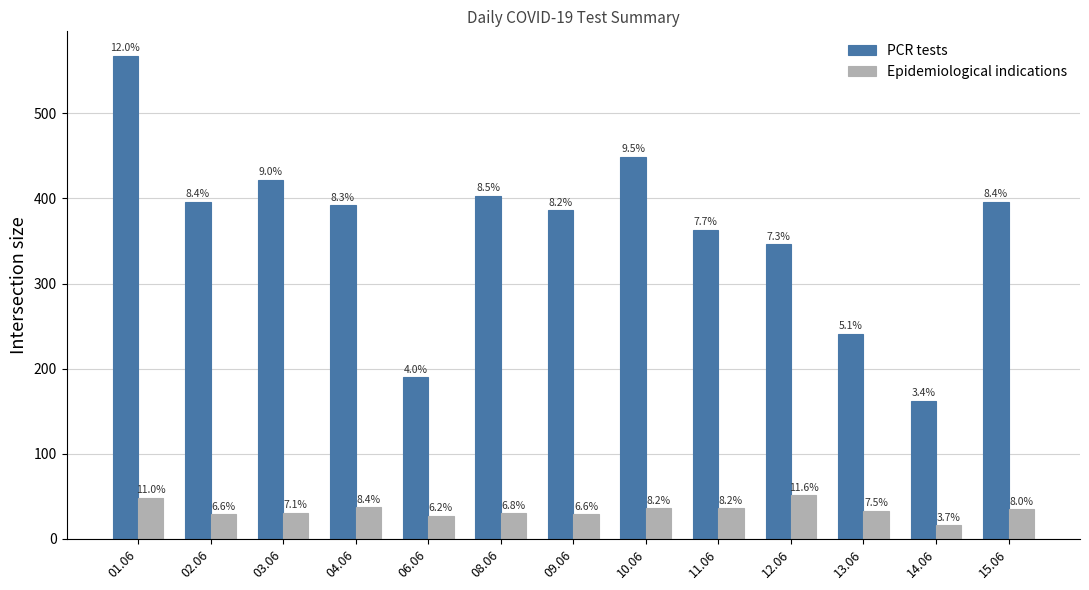

Reading left to right, what are all the values shown in this chart?

PCR tests: 568	396	422	392	190	403	386	449	363	346	241	162	396
Epidemiological indications: 48	29	31	37	27	30	29	36	36	51	33	16	35